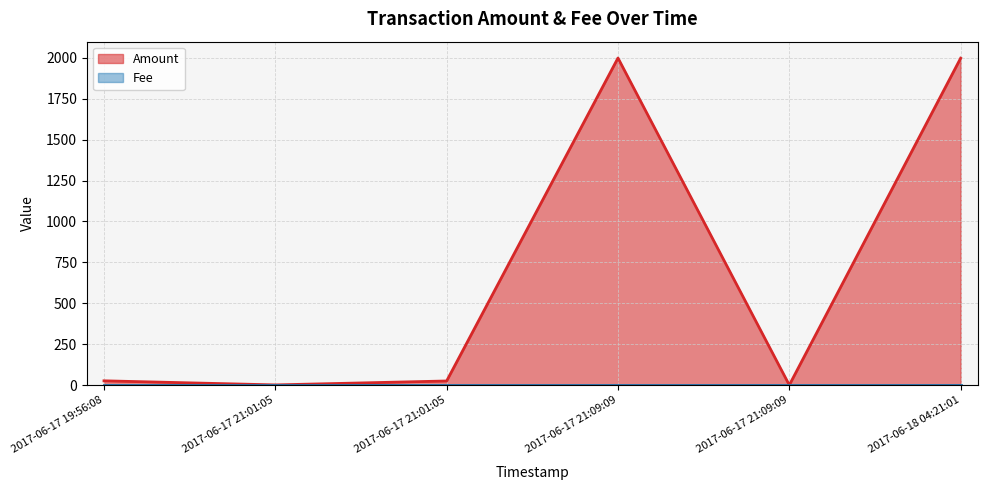

Rank the categories by value from lowest to highest.

2017-06-17 21:09:09, 2017-06-17 21:01:05, 2017-06-17 21:01:05, 2017-06-17 19:56:08, 2017-06-18 04:21:01, 2017-06-17 21:09:09